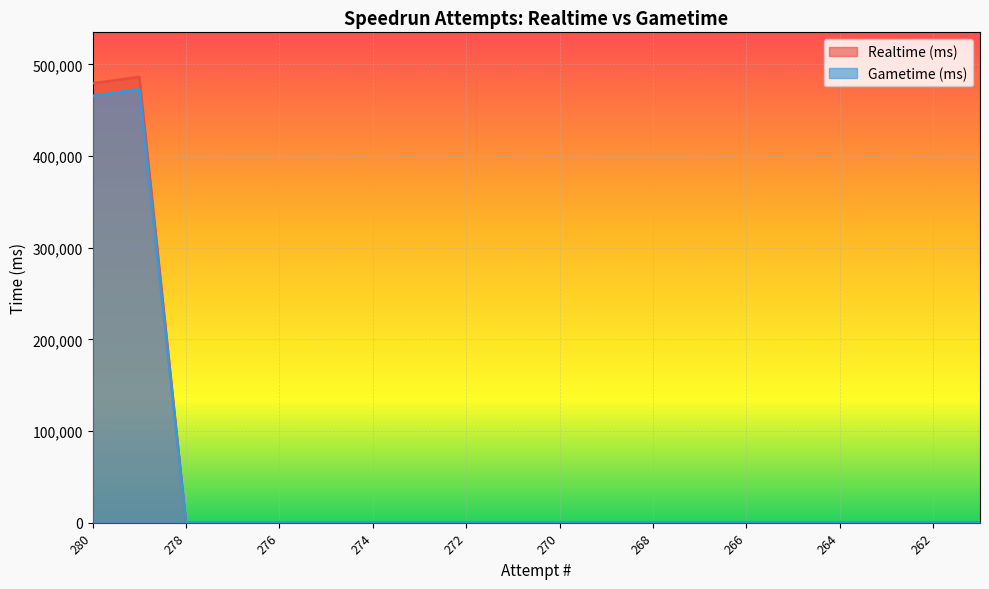

List the series in order of their overall mean, lowest first.

Gametime (ms), Realtime (ms)